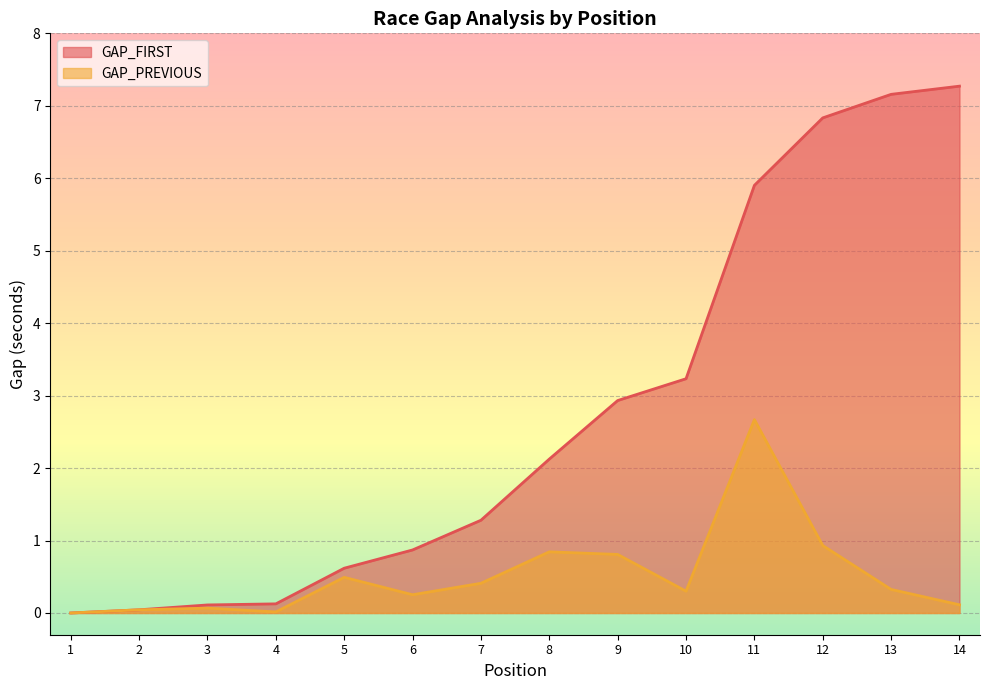

Between 2 and 13, which series saw the biggest shift?

GAP_FIRST